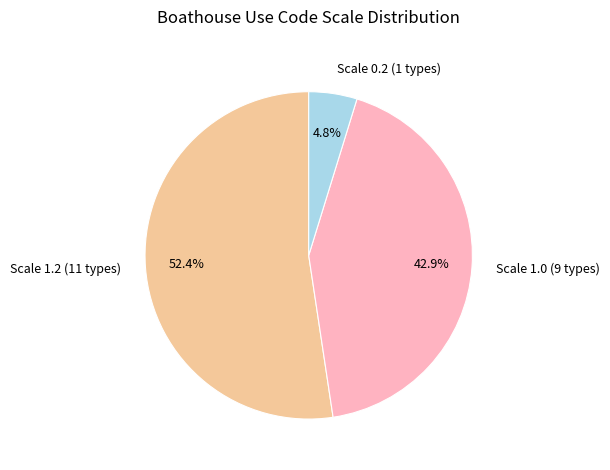

What portion of the pie excludes Scale 1.0 (9 types)?

57.1%